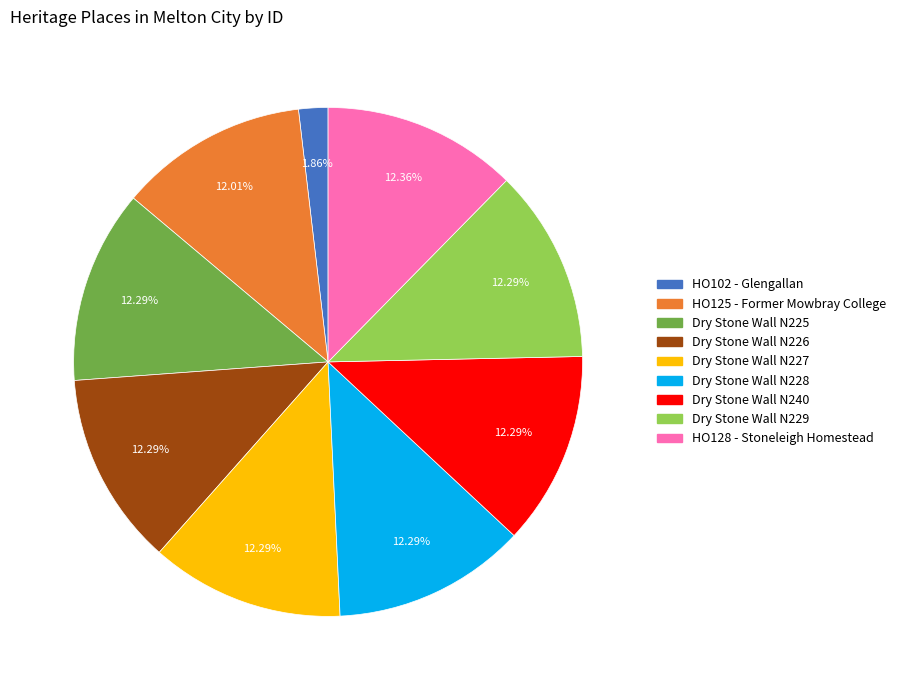

Approximately how many times larger is the value at Dry Stone Wall N229 compared to HO125 - Former Mowbray College?

1.0